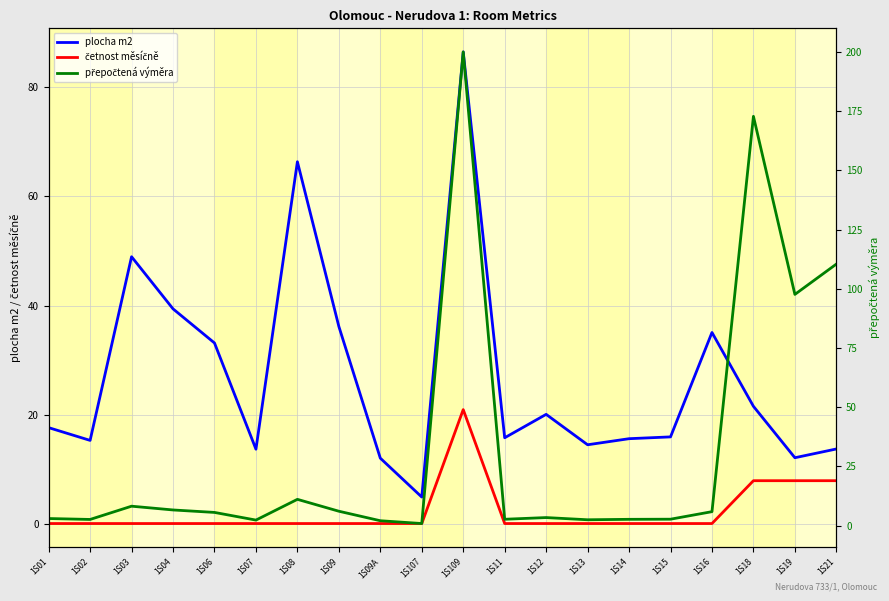

At which category is the sum across all series the highest?

1S109